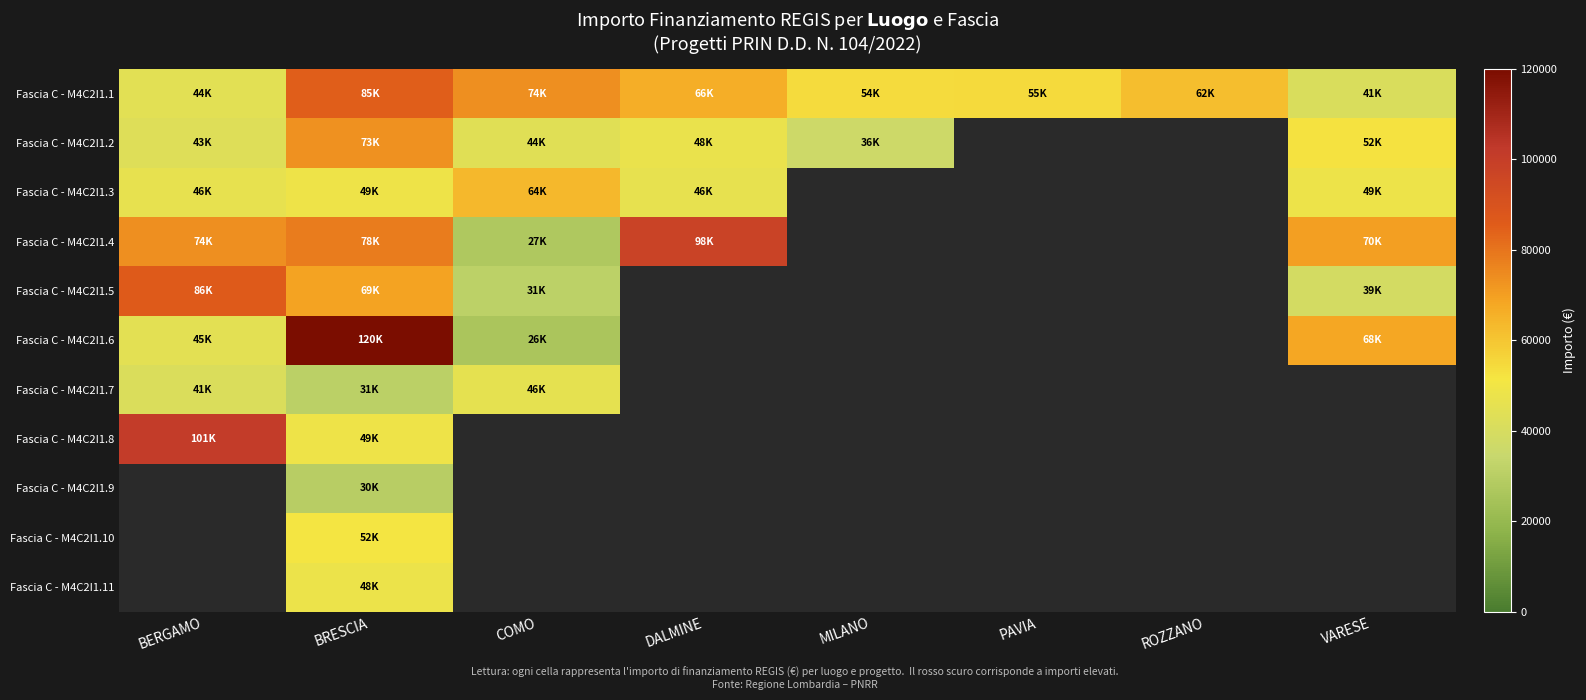

Where is Fascia C - M4C2I1.8 nearest to the value 74902?

BRESCIA